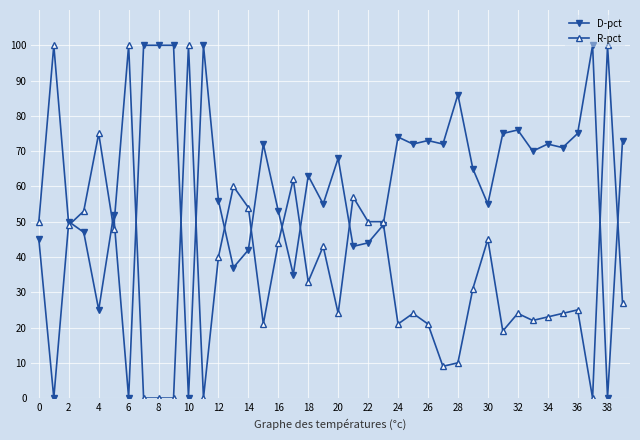

What is the value of the R-pct point at the 6th from the left?

48